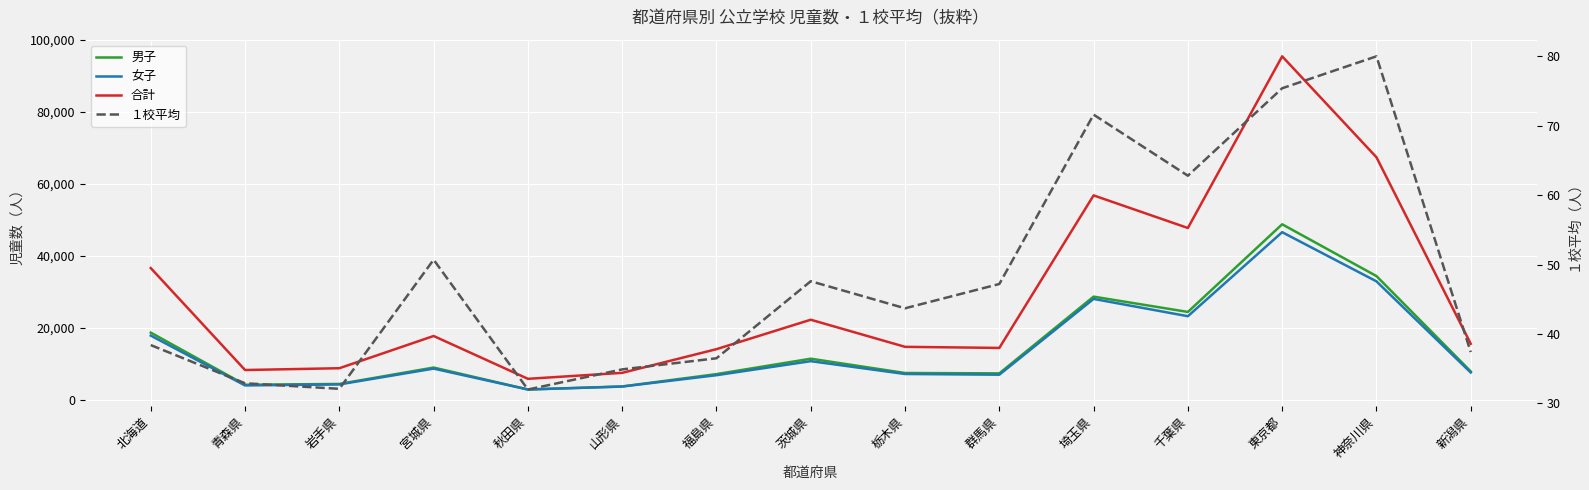

What is the difference between the second highest and minimum values in the 女子 series?

30025.0